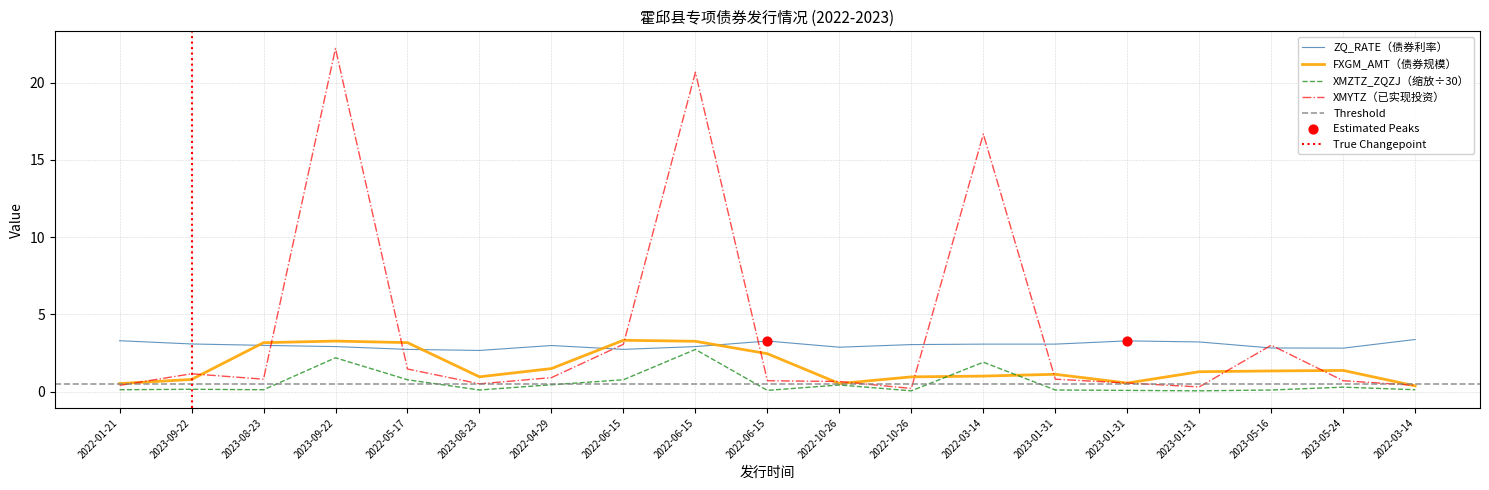

Which series has the widest spread of Y values?

XMYTZ